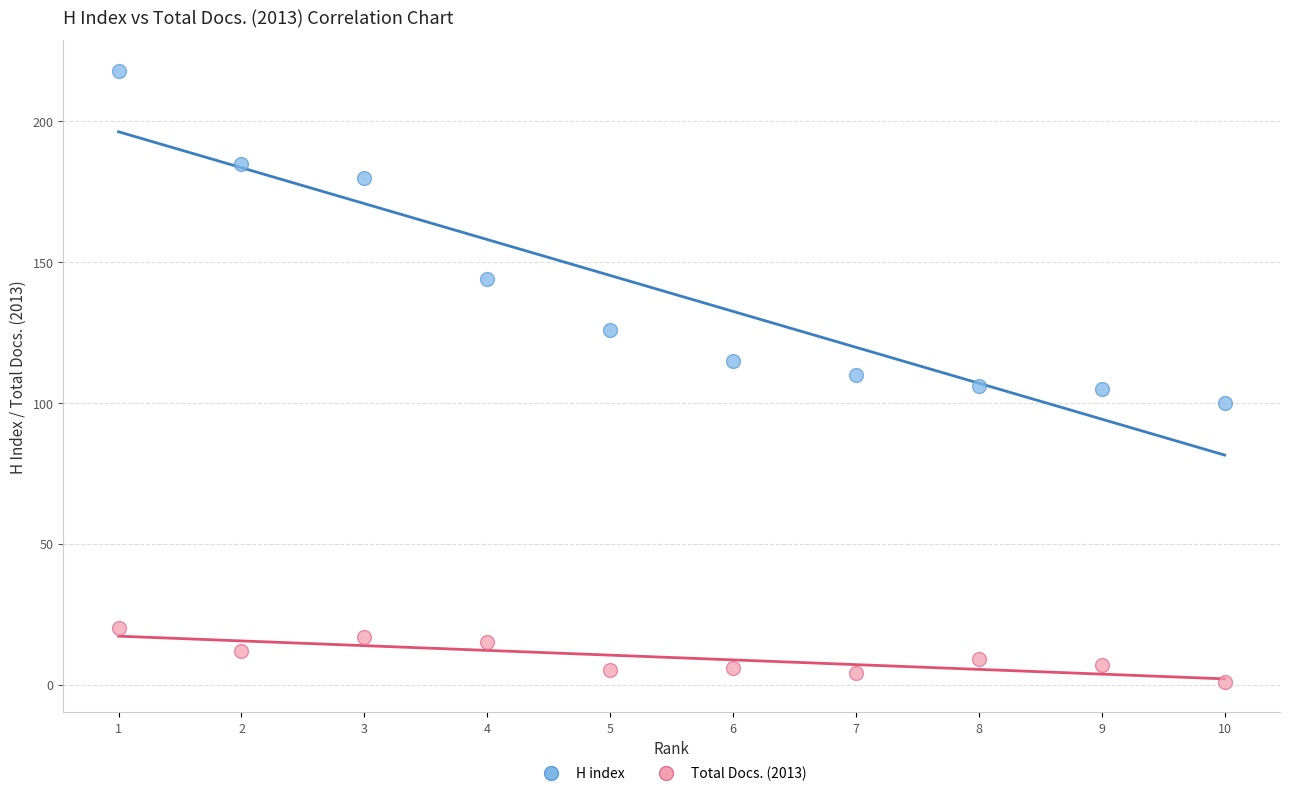

Which series contains the lowest Y value?

Total Docs. (2013)